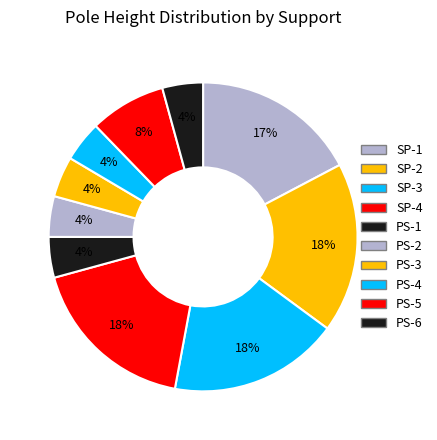

Does PS-5 represent more than half of the total?

No